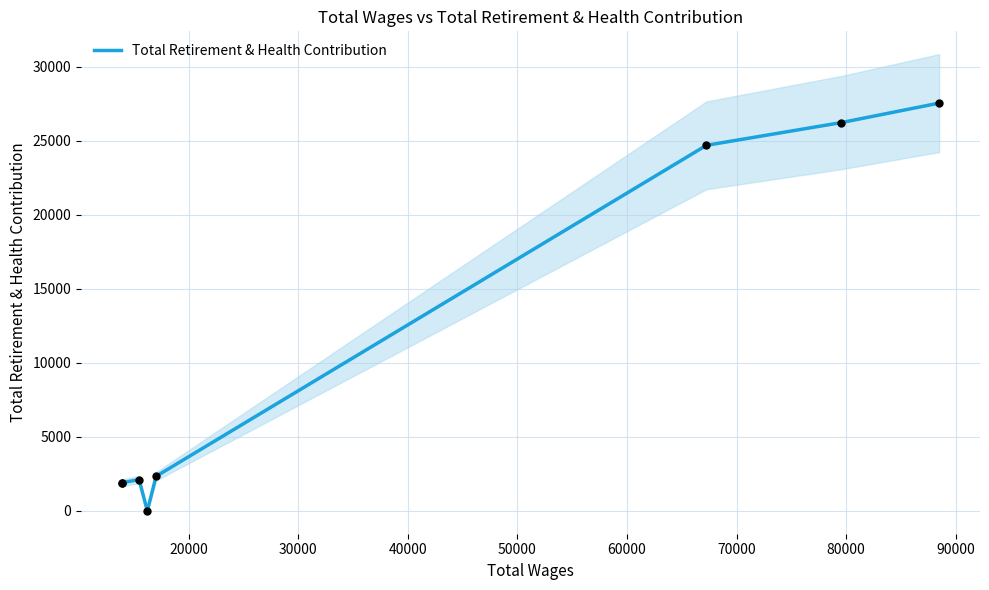

What is the maximum value for Total Retirement & Health Contribution?

27557